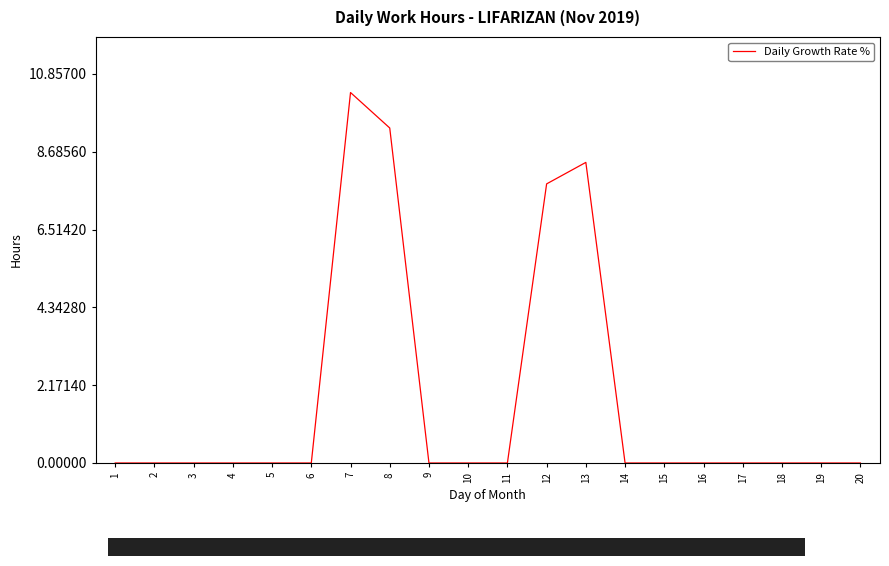

True or false: the data shows 4.7 at 19.

False